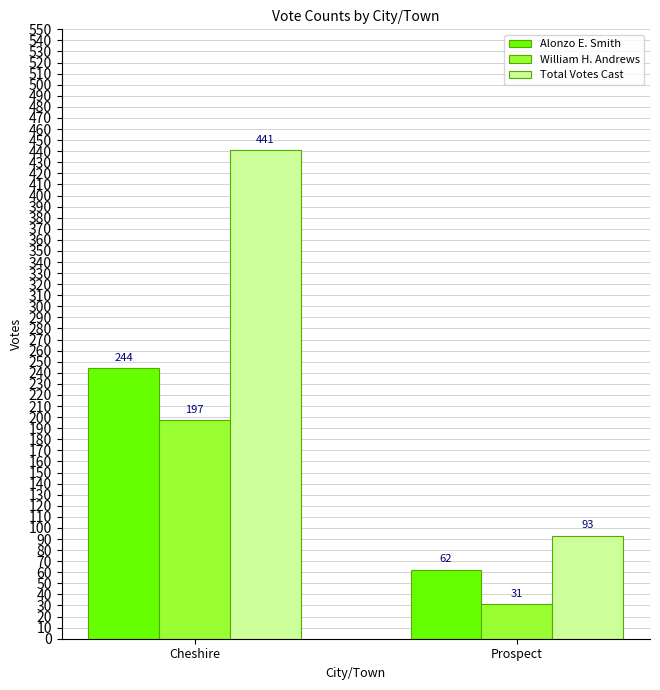

Rank the series at Prospect from lowest to highest value.

William H. Andrews, Alonzo E. Smith, Total Votes Cast